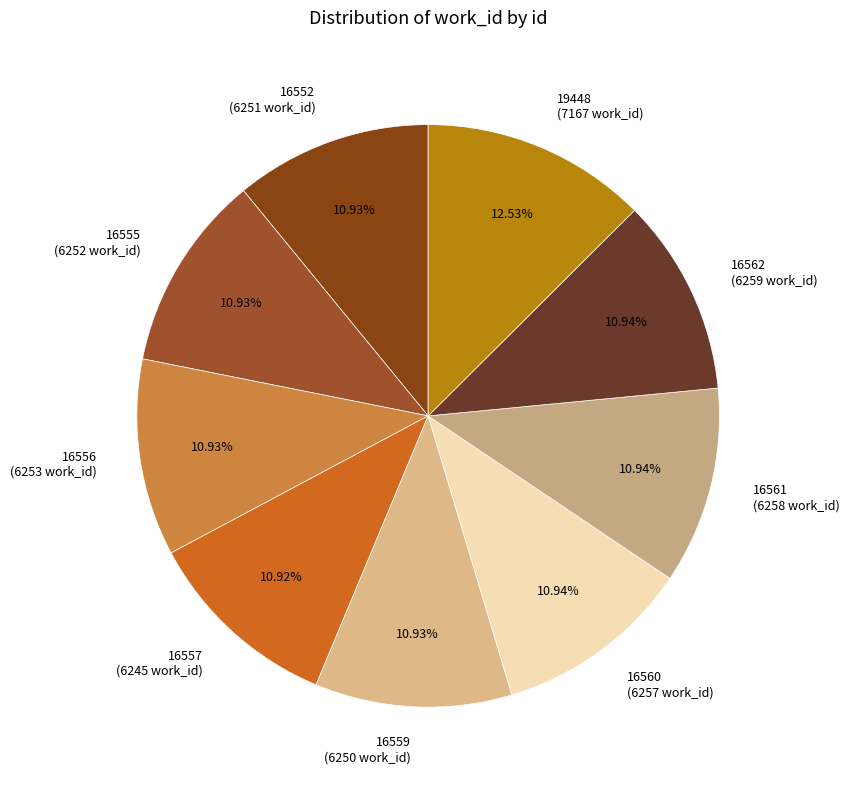

To the nearest percent, what portion does 16556 represent?

11%